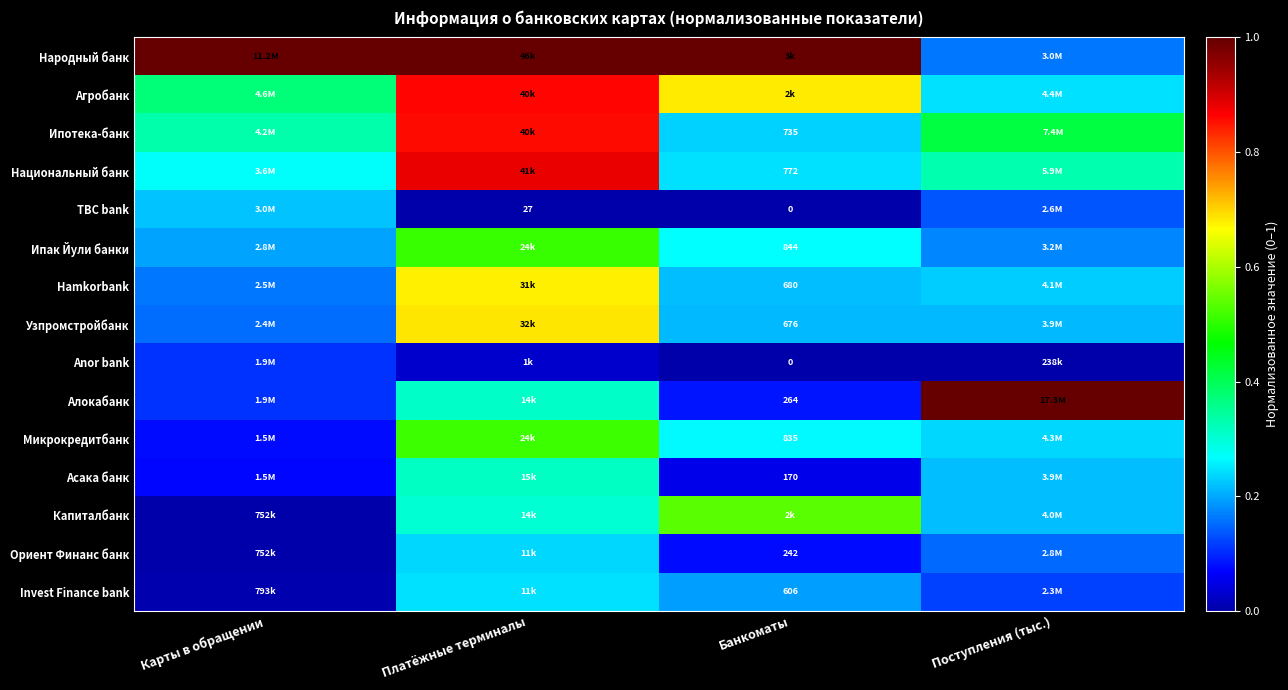

What is the difference between the second highest and minimum values in the Invest Finance bank series?

0.2